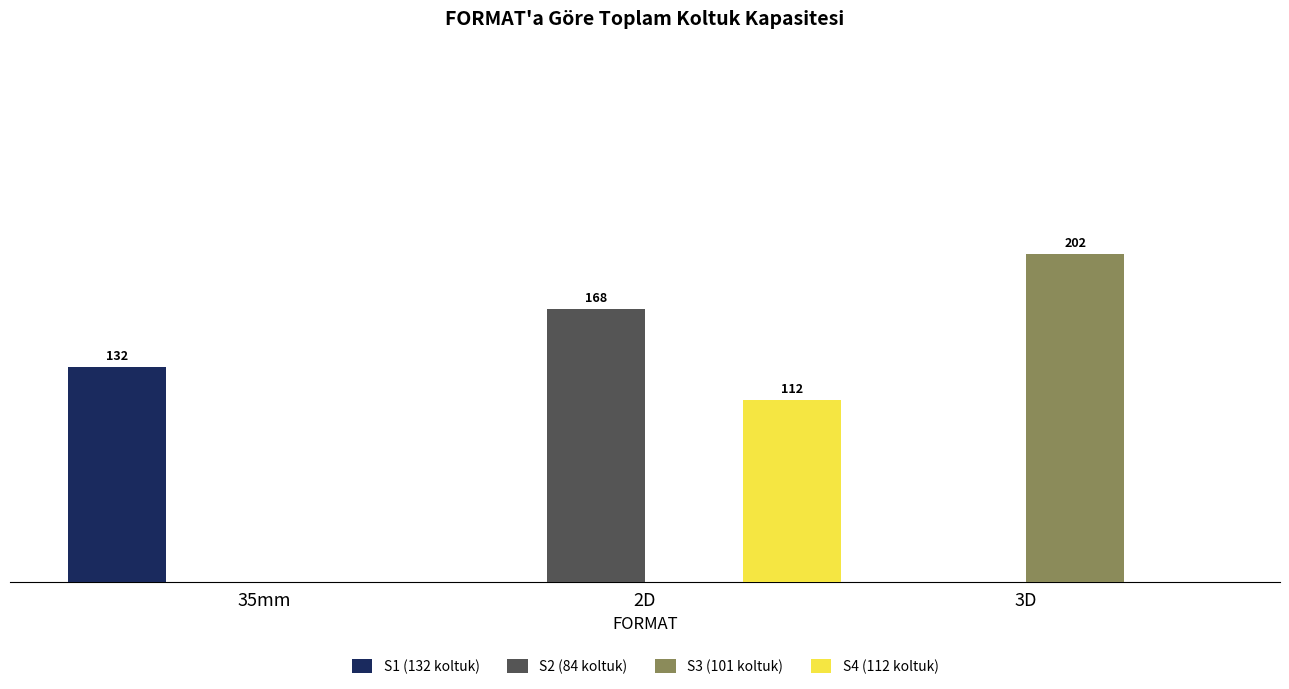

Reading left to right, transcribe all the data shown in this chart.

S1 (132 koltuk): 132	0	0
S2 (84 koltuk): 0	168	0
S3 (101 koltuk): 0	0	202
S4 (112 koltuk): 0	112	0